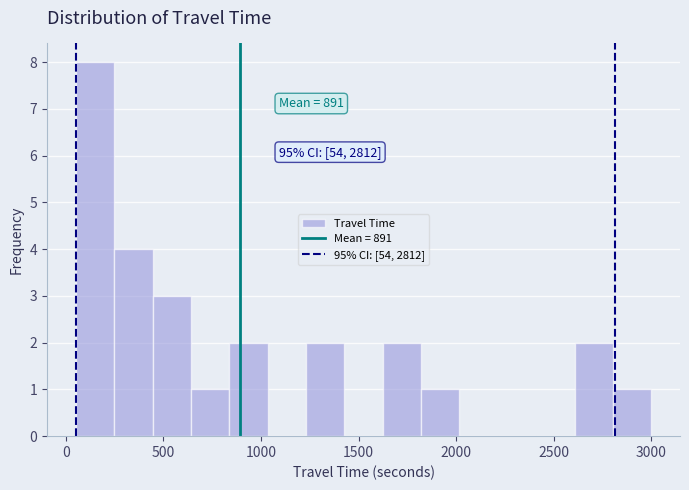

Read against the x-axis, roughly where is the centre of the tallest bar?

150